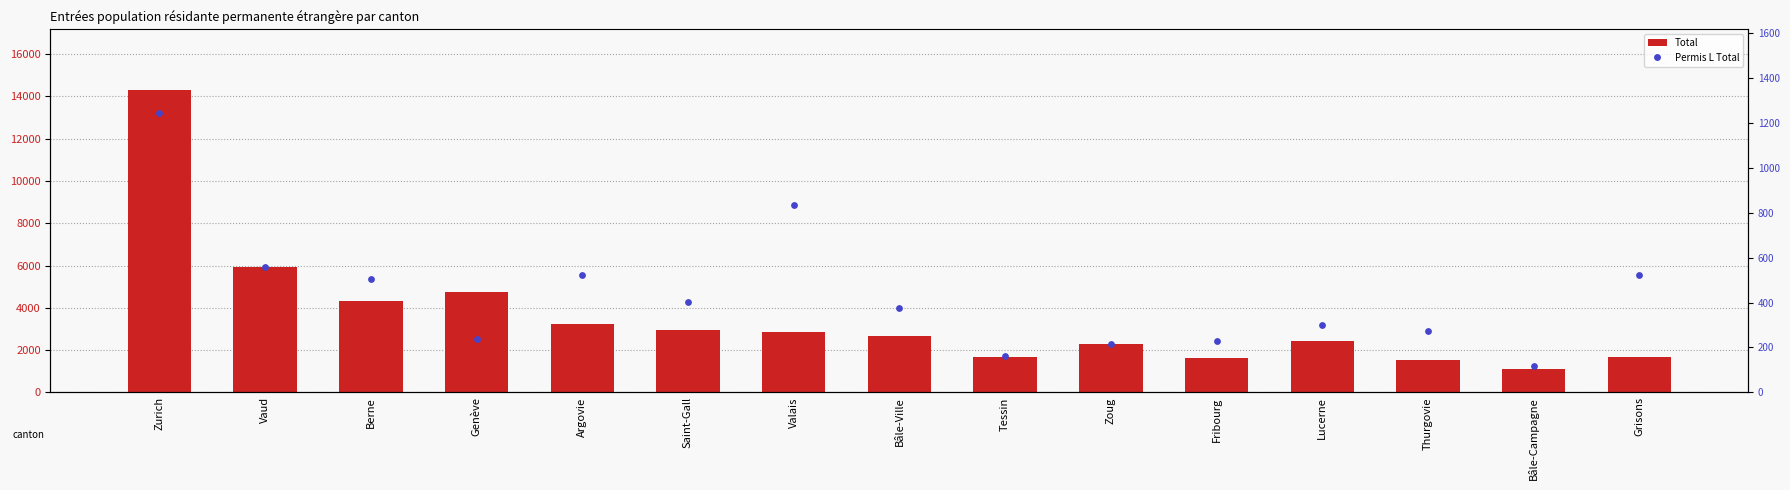

At how many categories does at least one series exceed 12883?

1